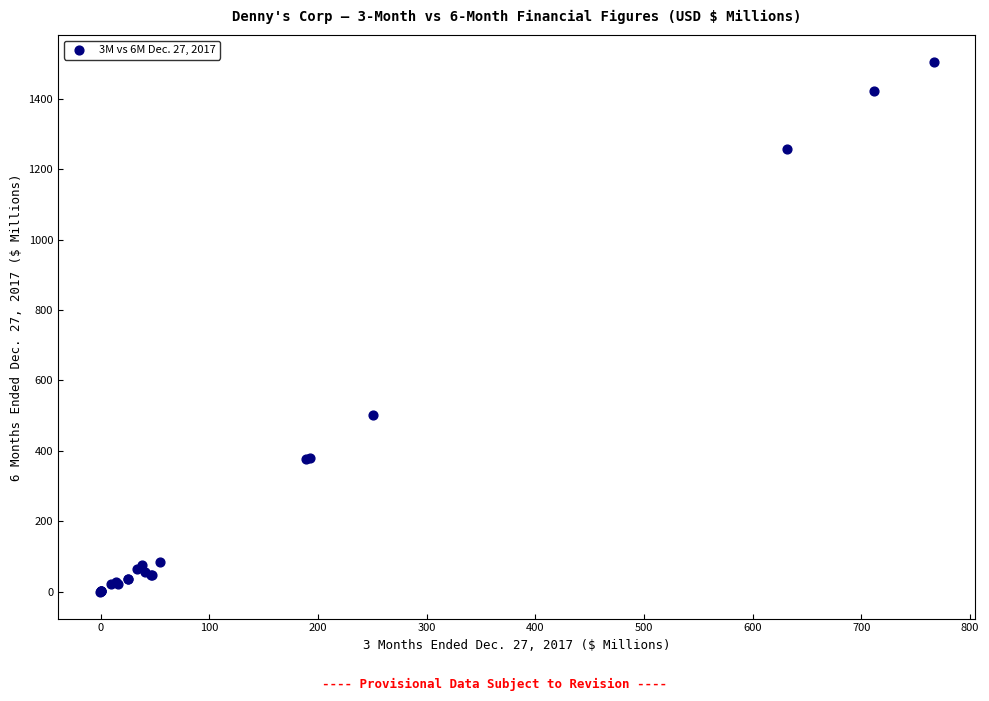

What Y value in the scatter plot is closest to 752?

501.5